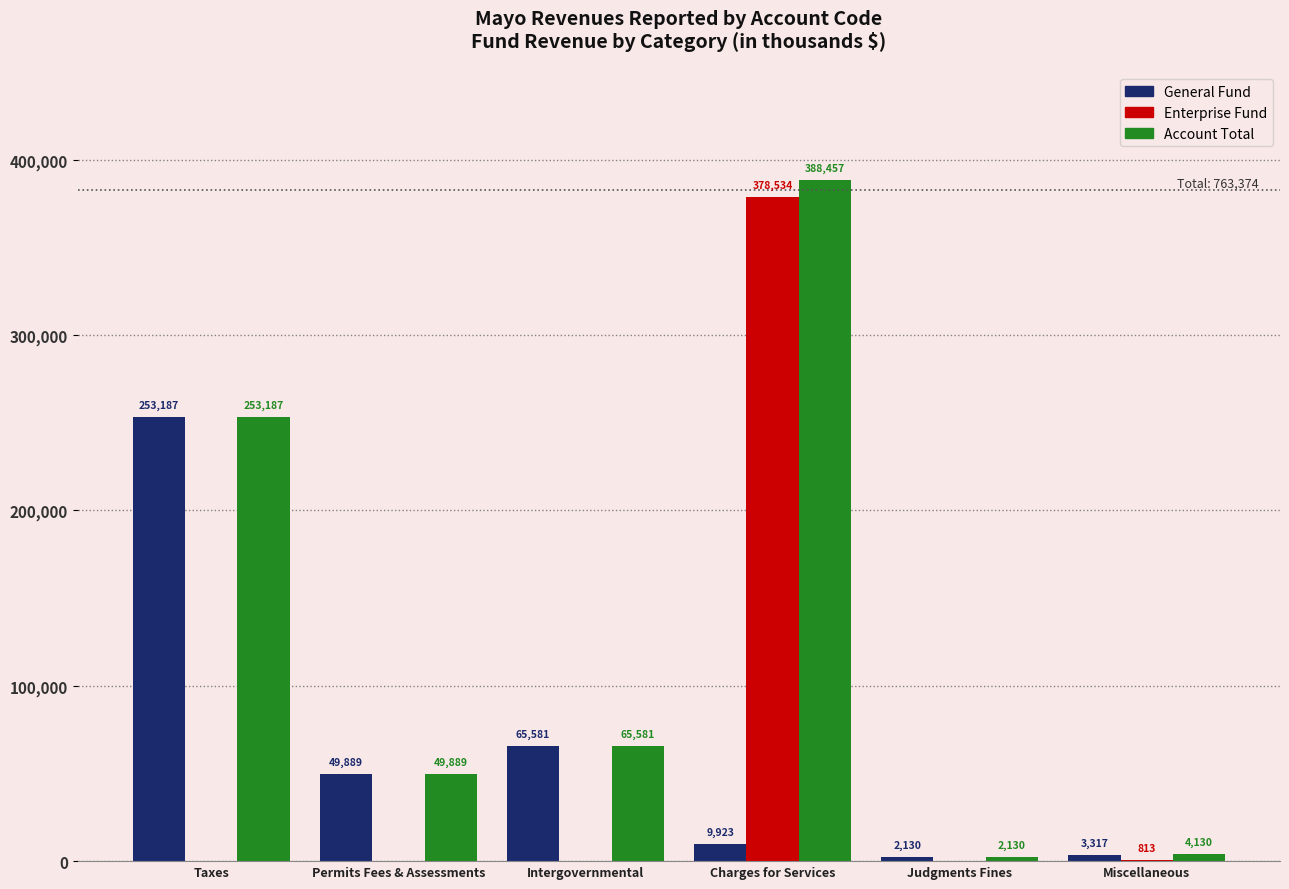

What is the total value across all series at Taxes?

506374